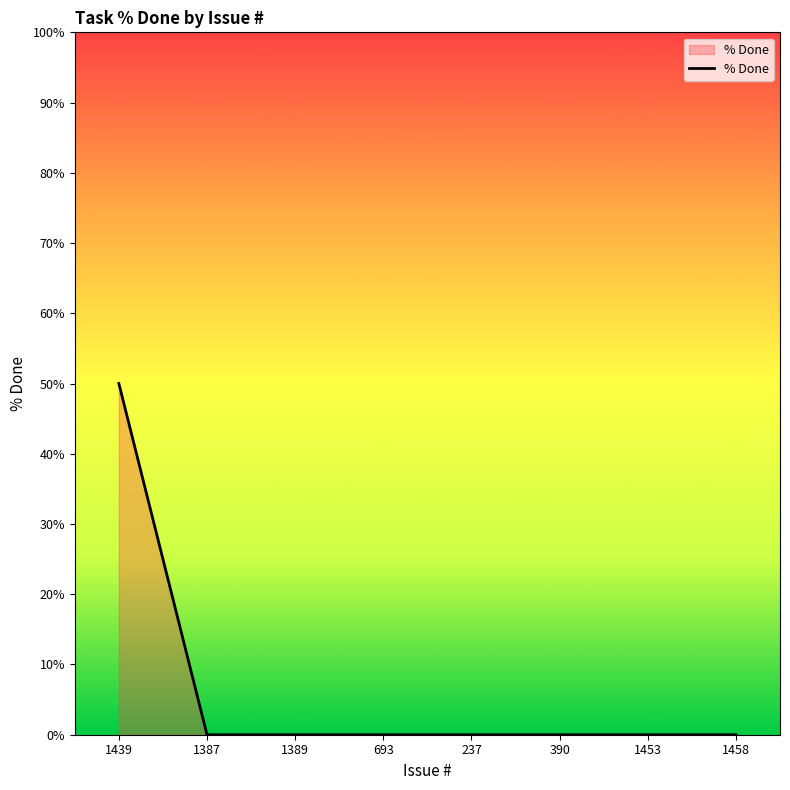

What is the maximum value shown in the chart?

50